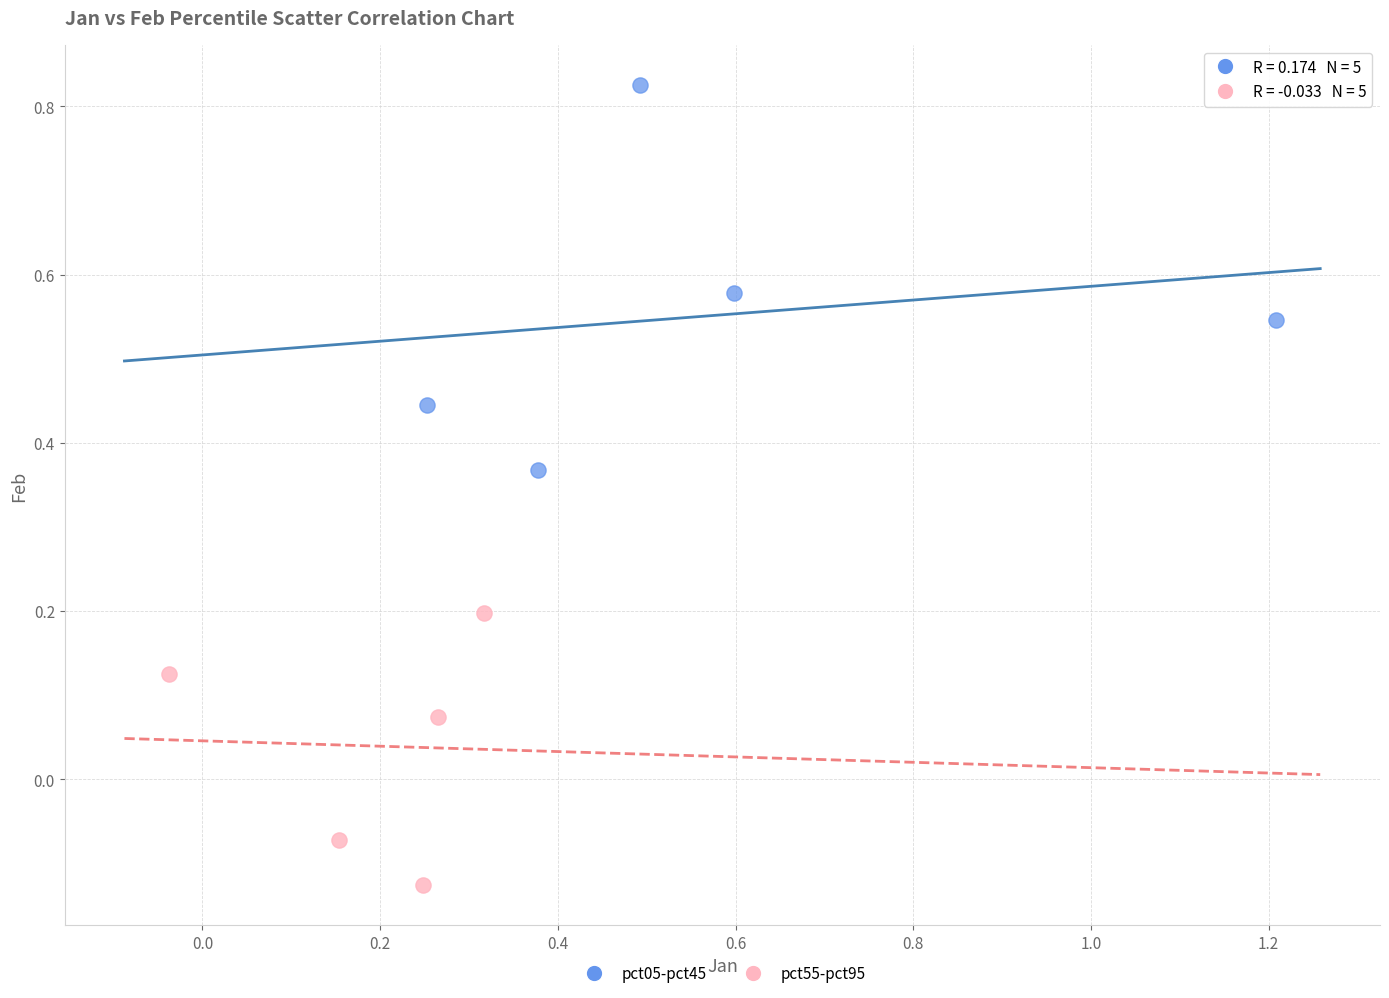

Which series contains the lowest Y value?

pct55-pct95